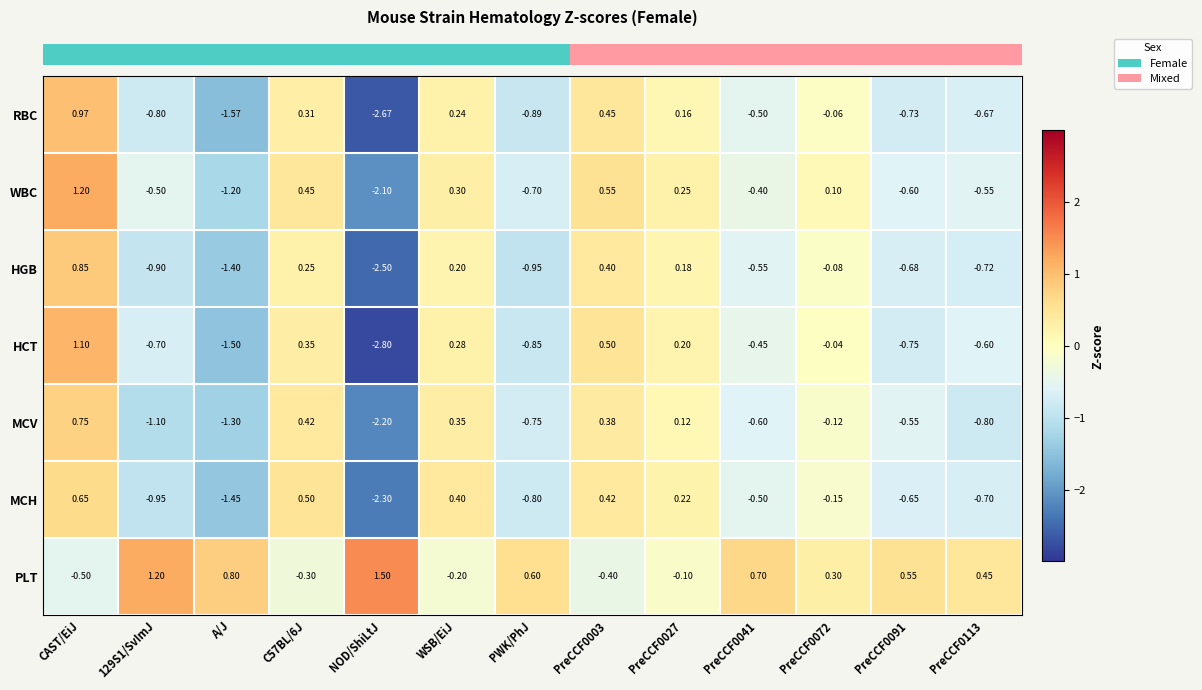

Between 129S1/SvImJ and PreCCF0003, which series saw the biggest shift?

PLT